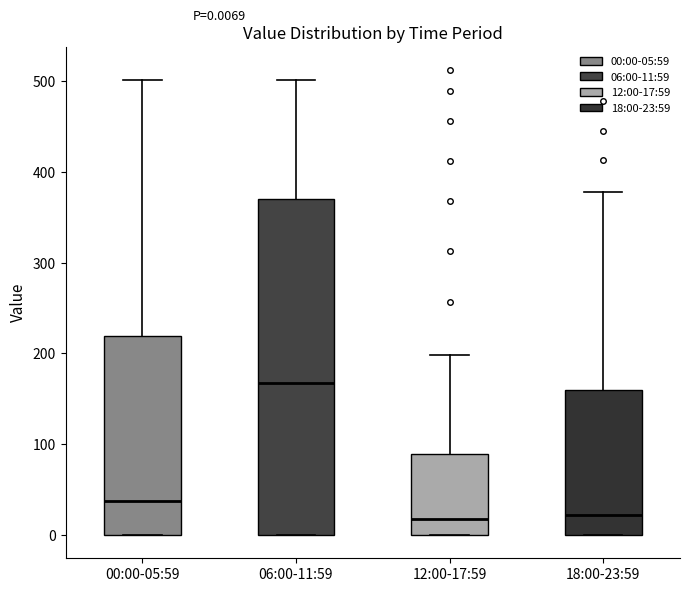

Which box is the tallest, from its lower edge to its upper edge?

06:00-11:59